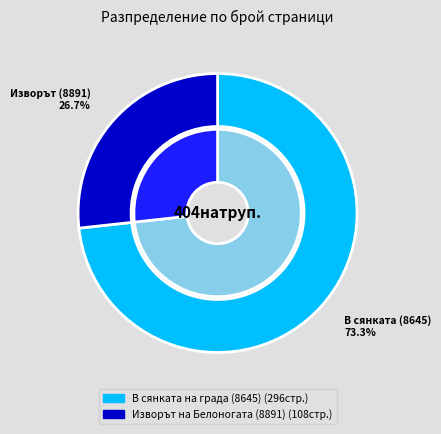

Which slice is the smallest?

Изворът на Белоногата (8891)